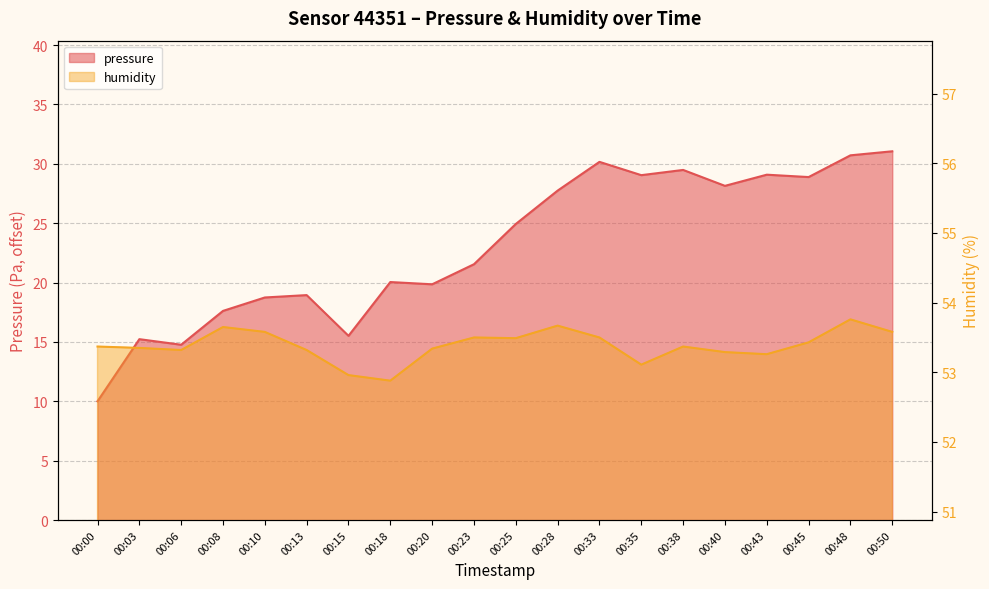

What is the difference between the maximum and minimum values in the humidity series?

0.9